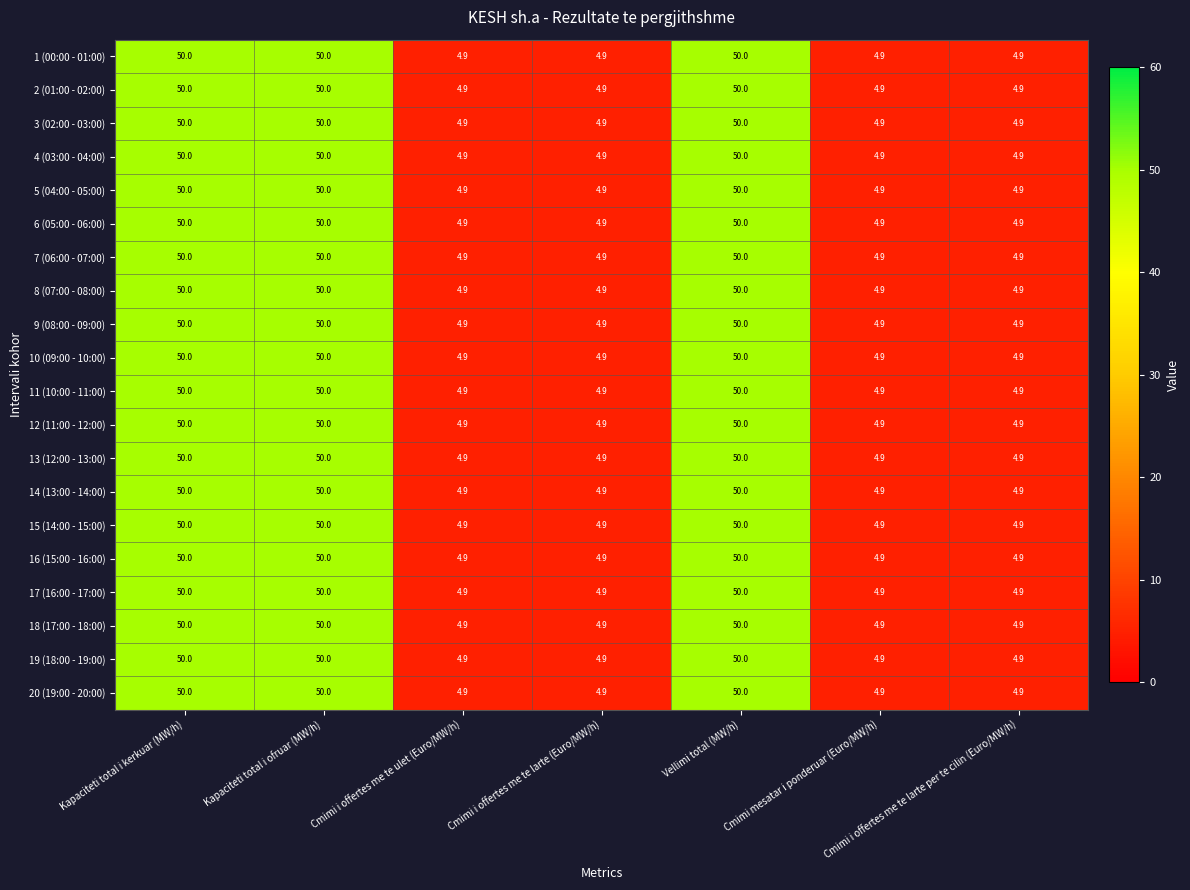

The value of 4 (03:00 - 04:00) at Cmimi i offertes me te larte per te cilin (Euro/MW/h) is 4.9. True or false?

True